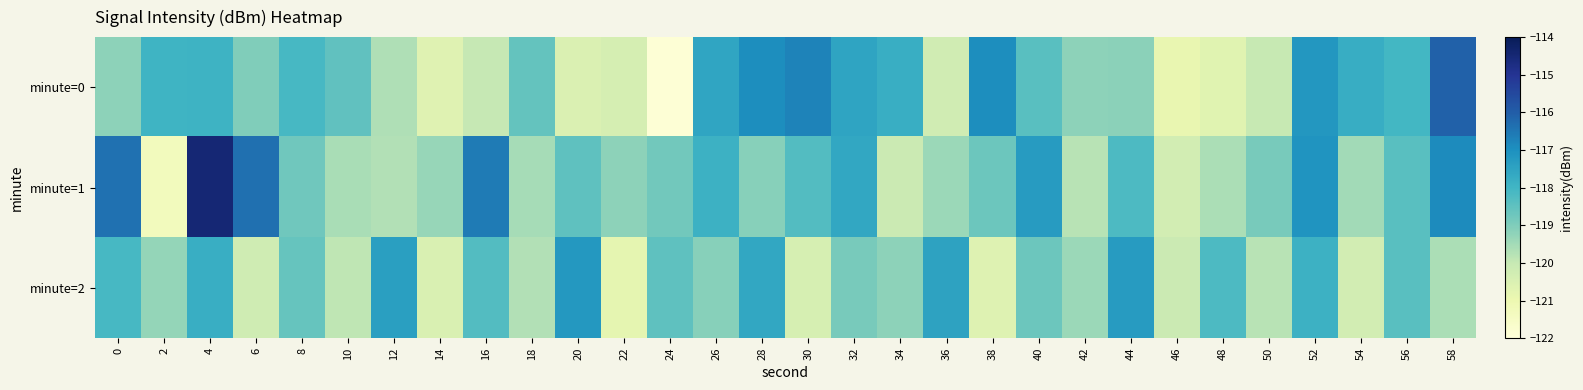

Which series changed the most between 42 and 48?

minute=0